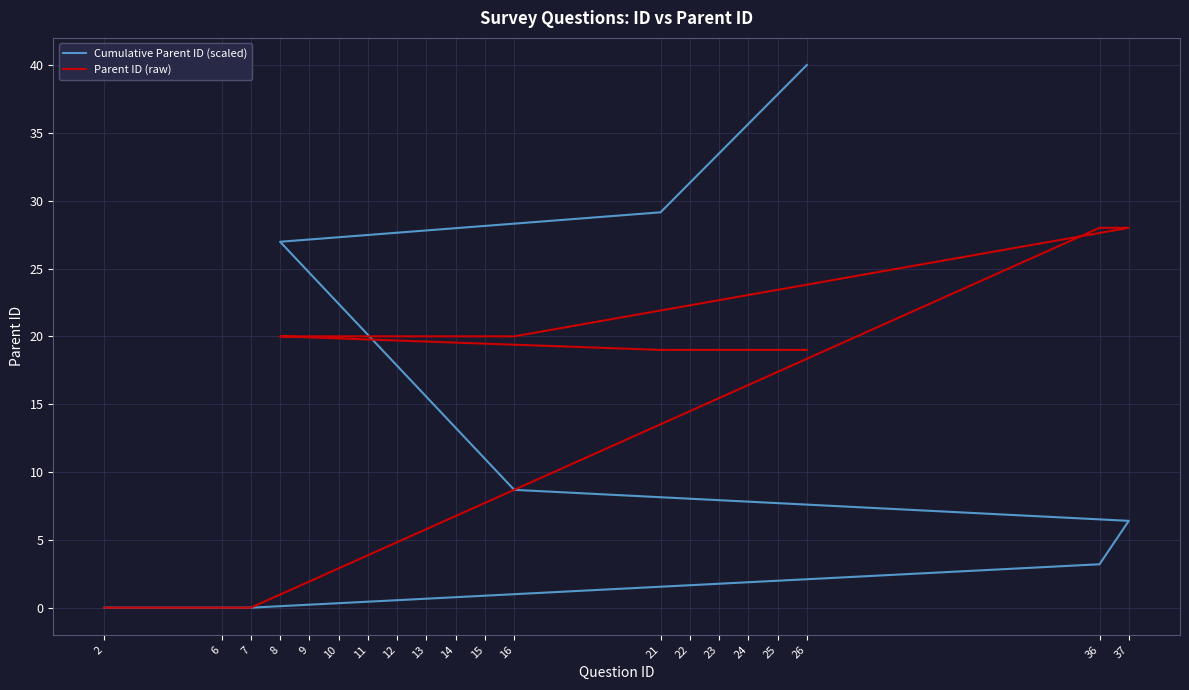

Does the chart display data point markers on the line(s)?

No